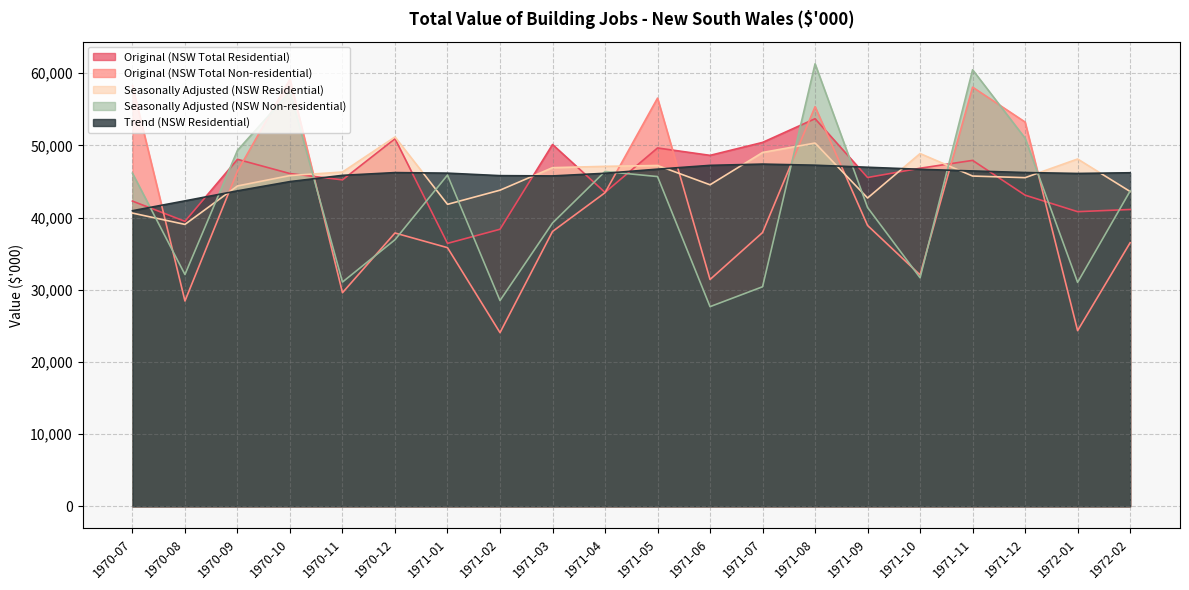

What position from the right is 1971-09?

6